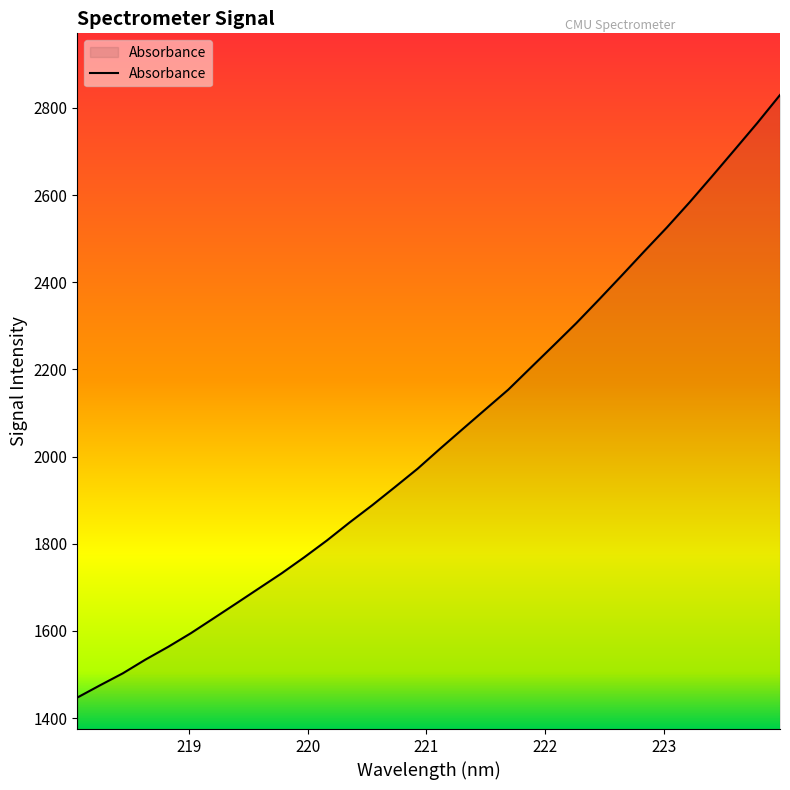

What is the difference between the maximum and minimum values?

1382.4